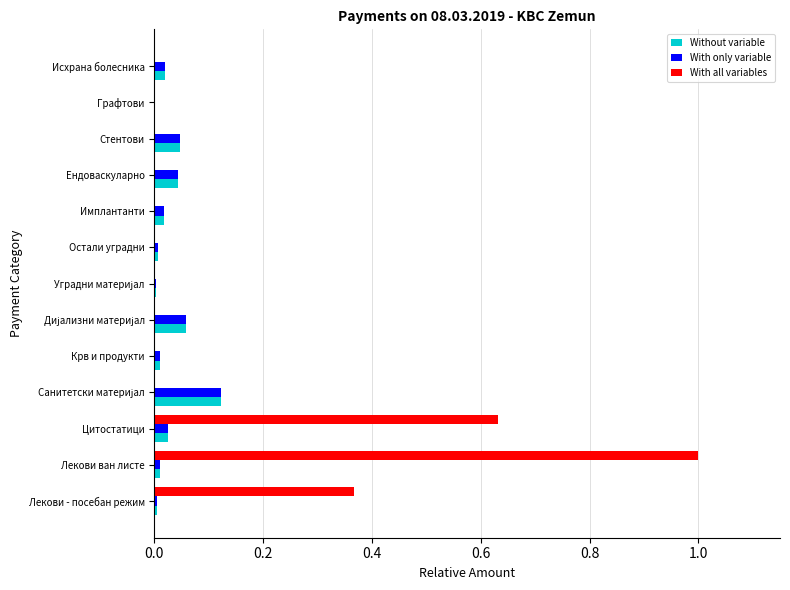

What is the sum of all With all variables values?

2.0